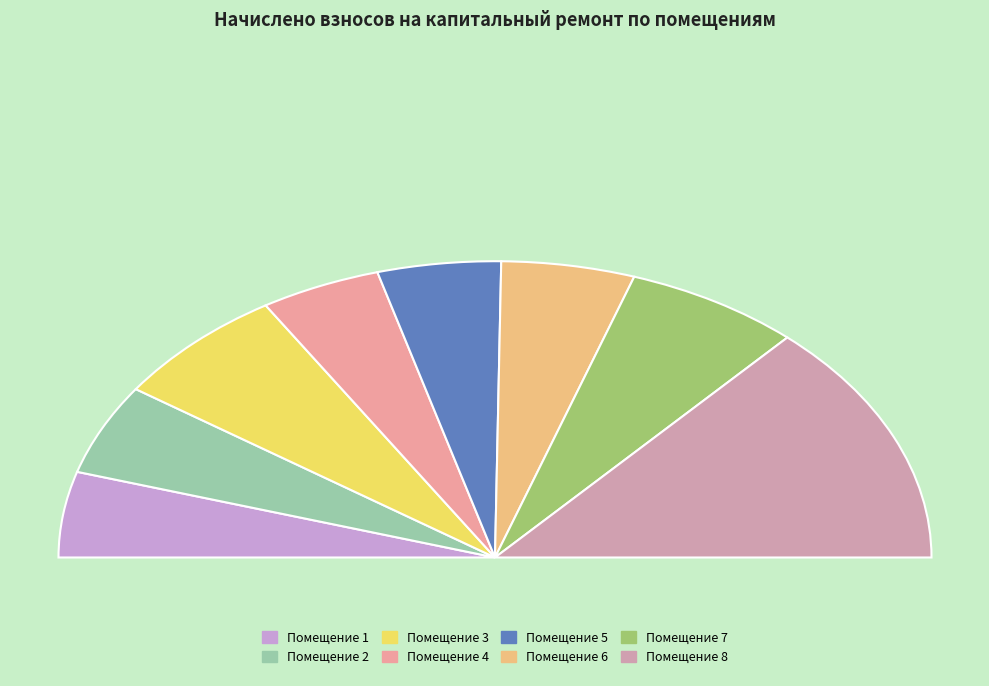

How much of the chart is everything except 8?

73.4%